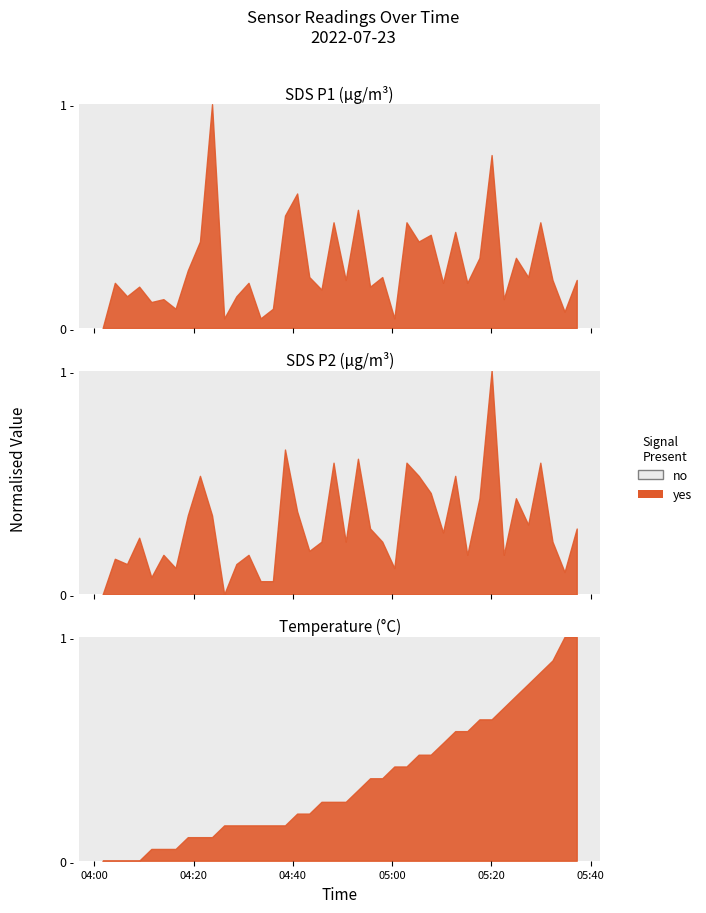

At which category is the sum across all series the highest?

2022/07/23 05:20:04